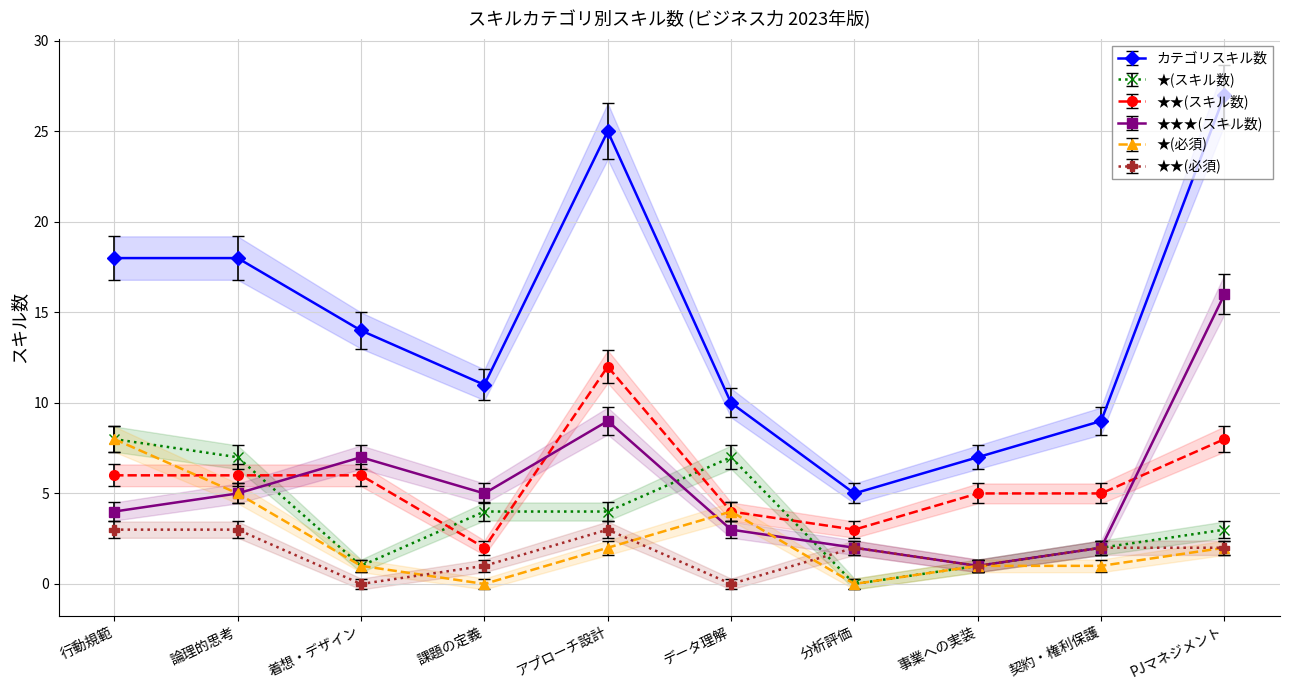

True or false: カテゴリスキル数 and ★★(スキル数) intersect in this chart.

False